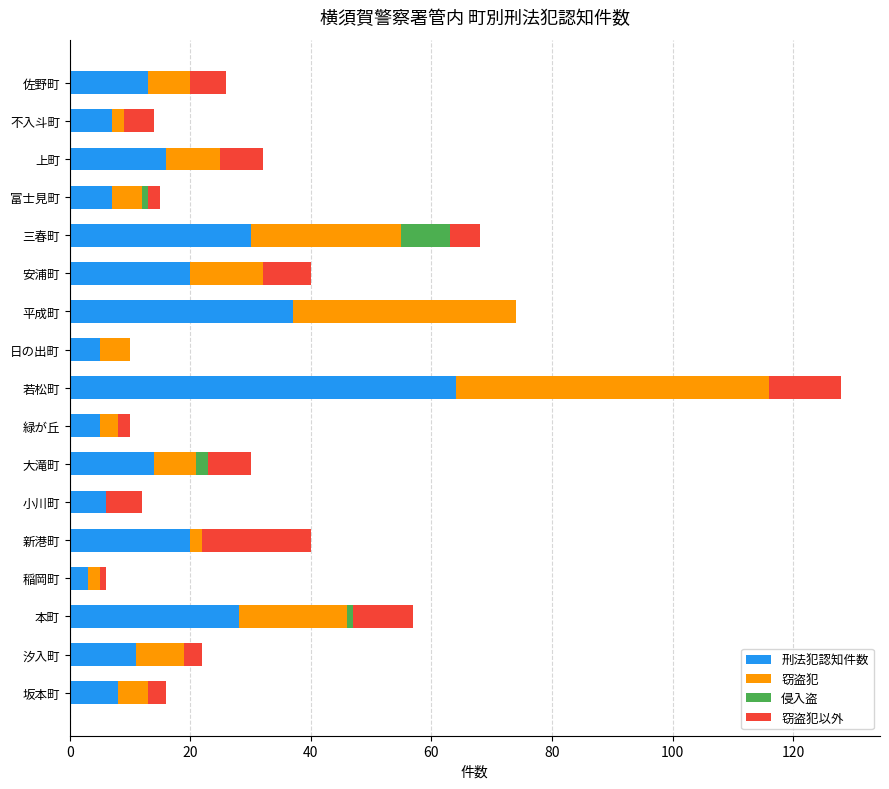

At which category is the sum across all series the highest?

若松町